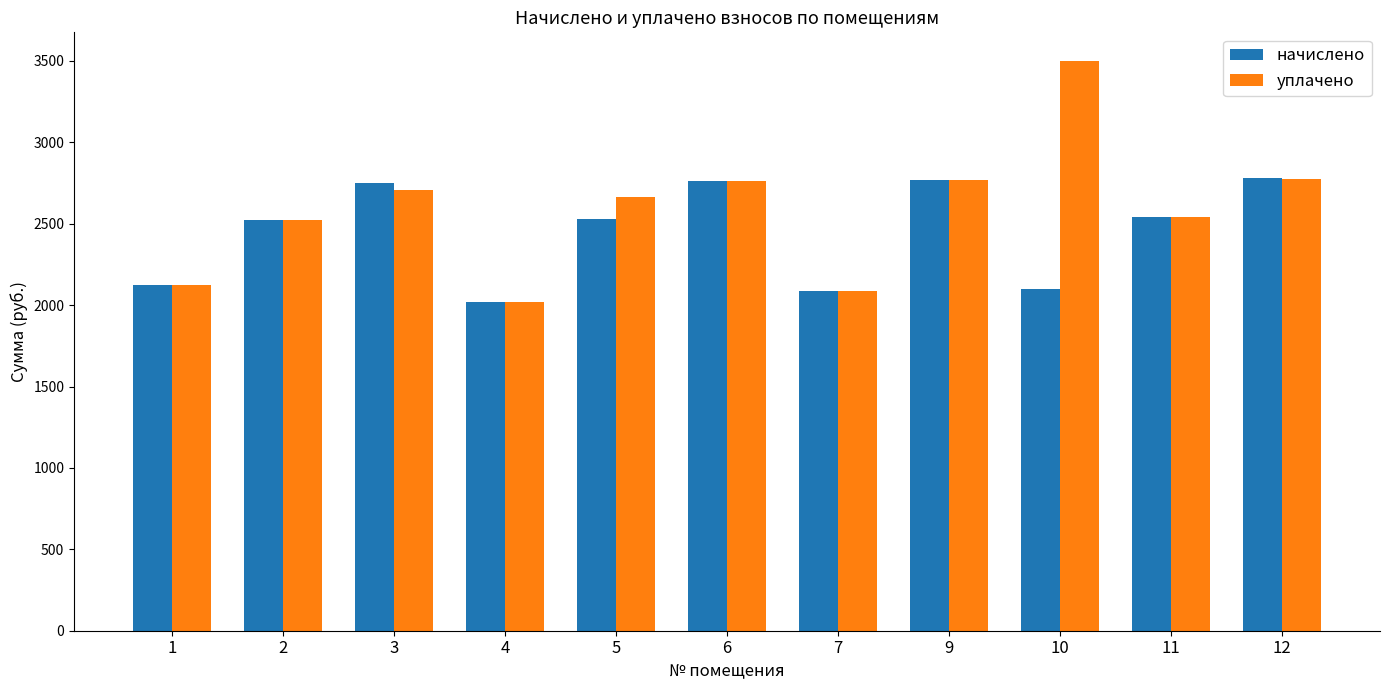

Which category has the highest value in the уплачено series?

10